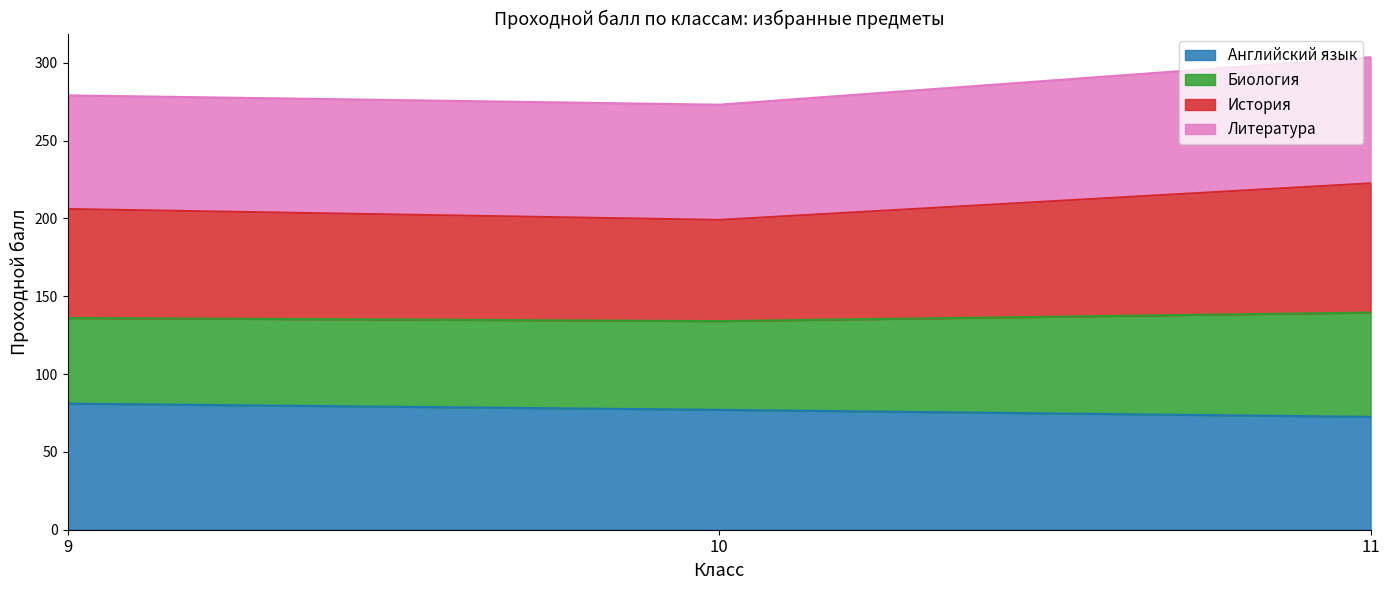

What is the maximum value for Английский язык?

81.0